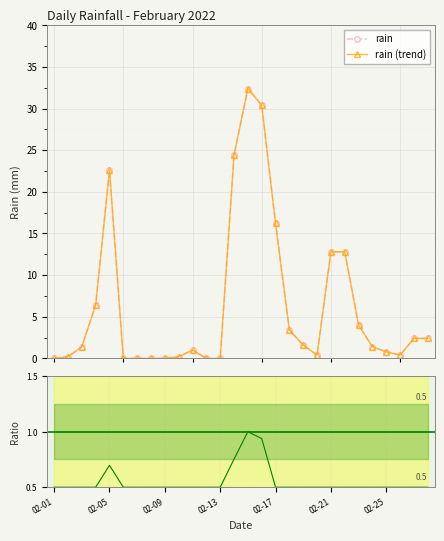

Reading left to right, transcribe all the data shown in this chart.

0.0	0.2	1.4	6.4	22.6	0.0	0.0	0.0	0.0	0.2	1.0	0.0	0.0	24.4	32.4	30.4	16.2	3.4	1.6	0.4	12.8	12.8	4.0	1.4	0.8	0.4	2.4	2.4